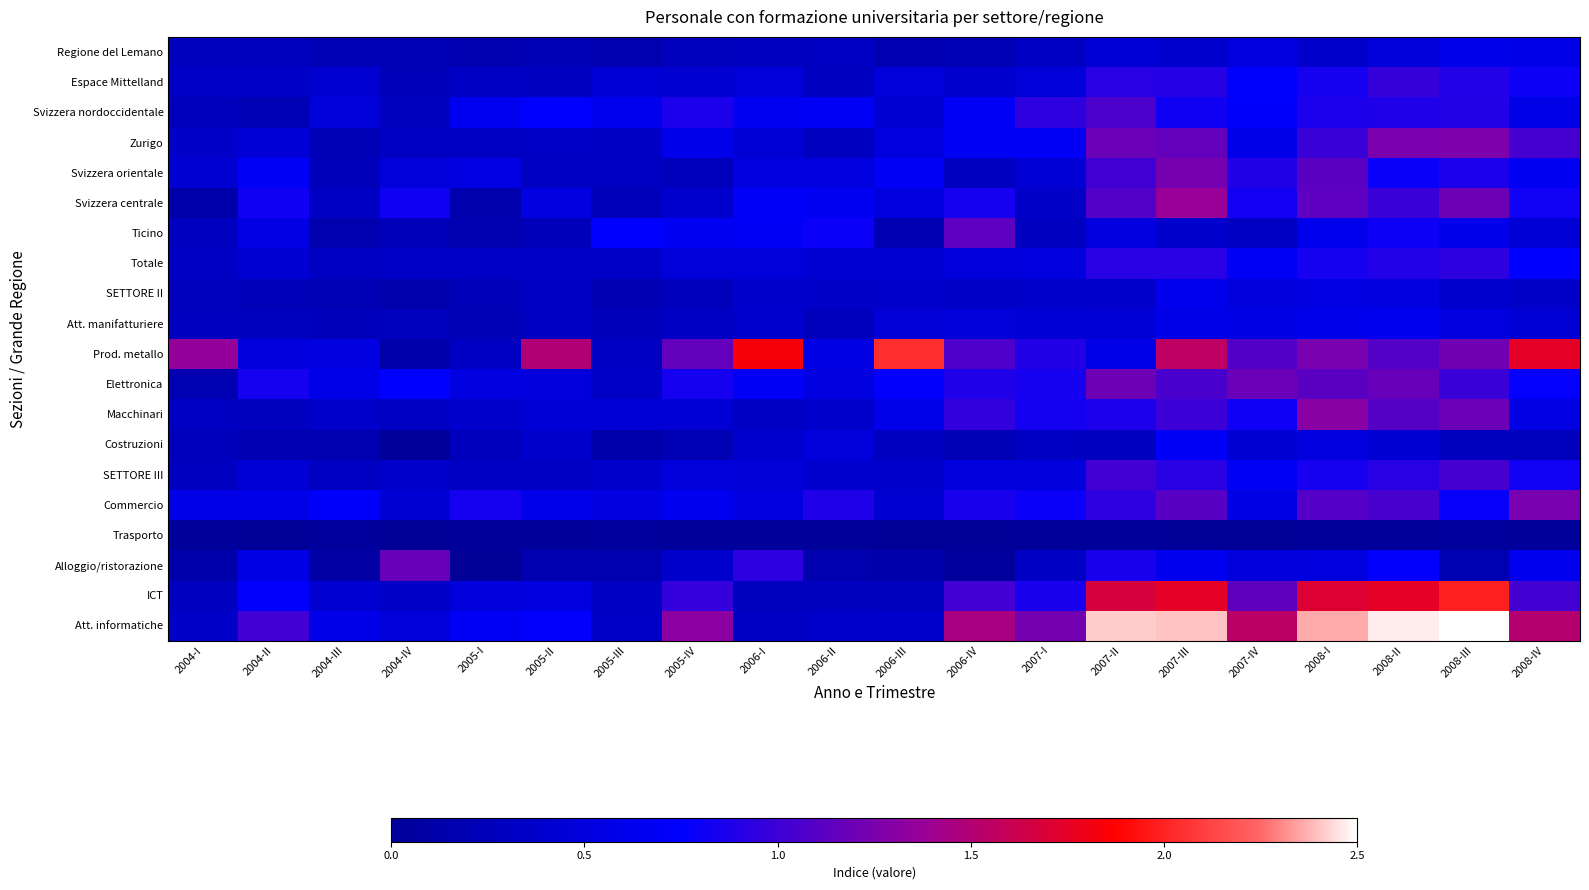

What is the greatest value displayed?

2.8